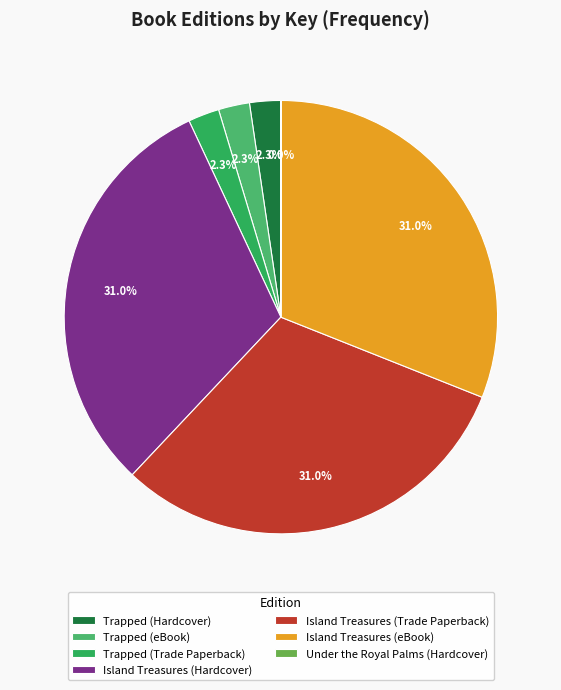

Is there any slice that represents more than half of the pie?

No